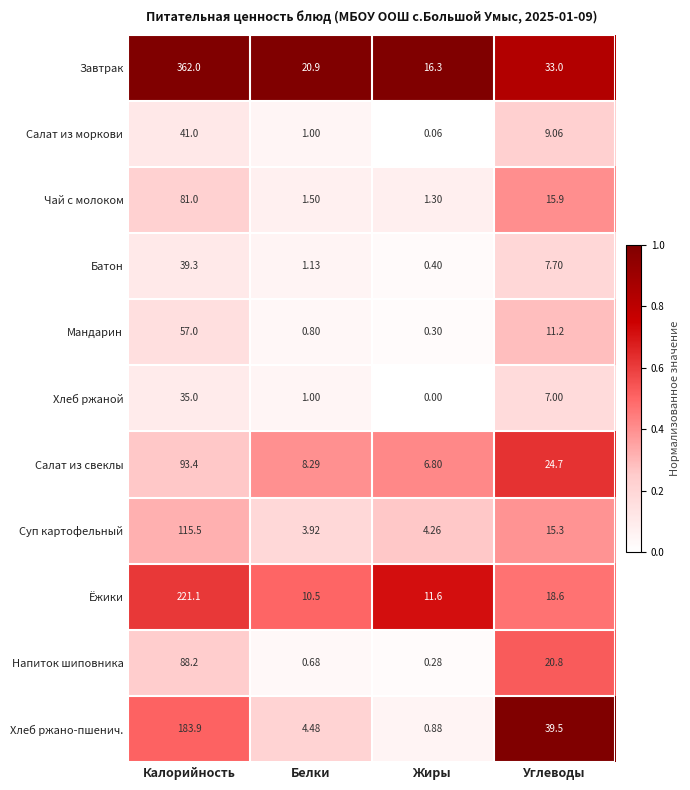

How many data points does each series have?

4